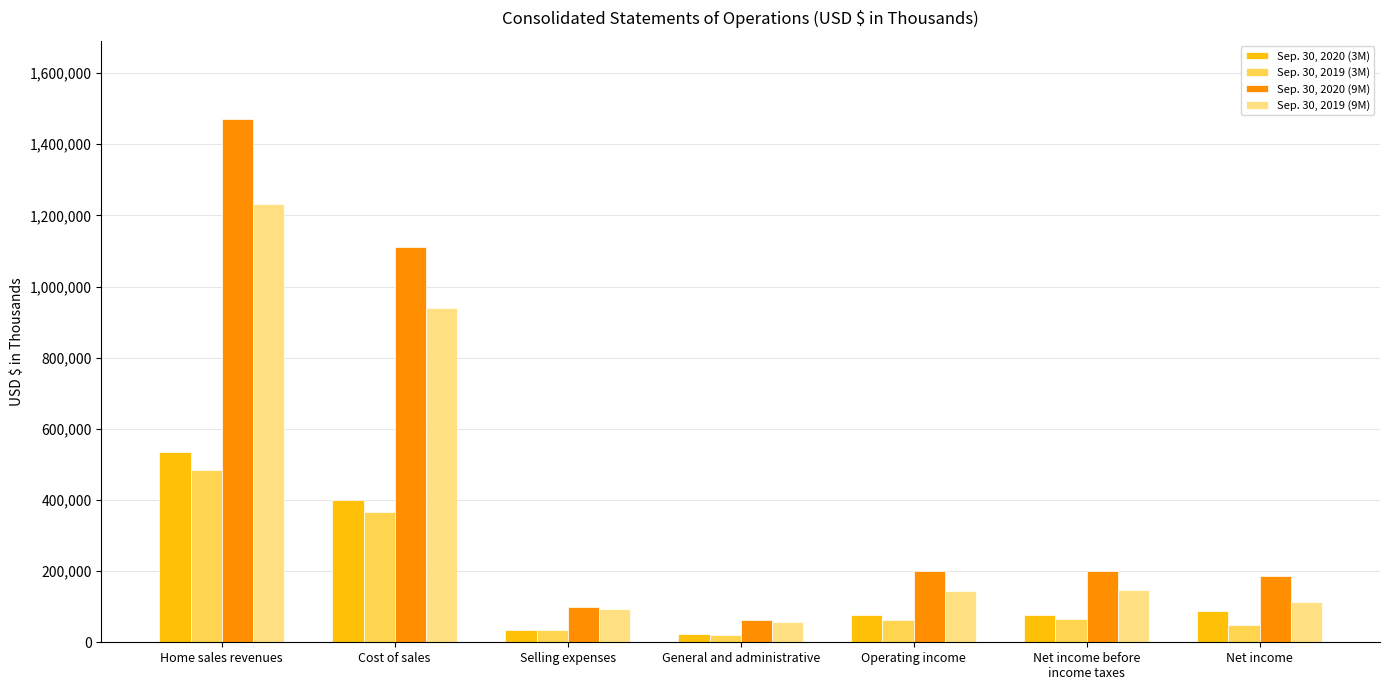

What is the spread (max minus min) of values at Net income before
income taxes?

136569